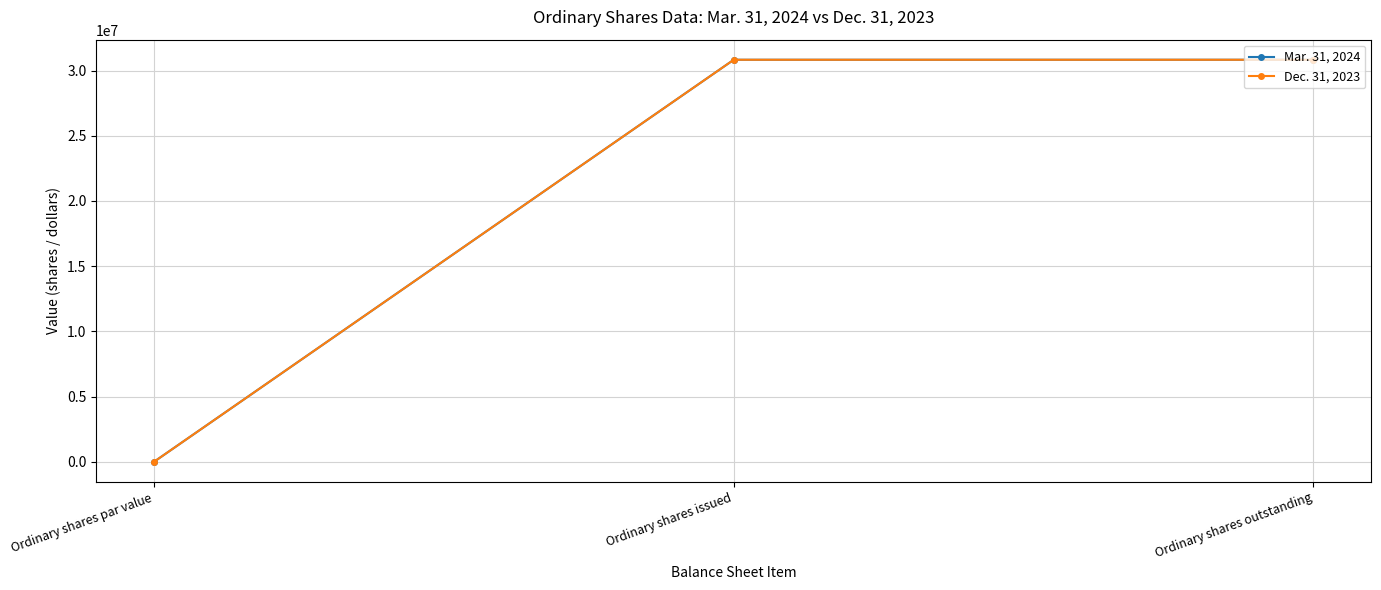

What is the label of the 2nd point from the left?

Ordinary shares issued